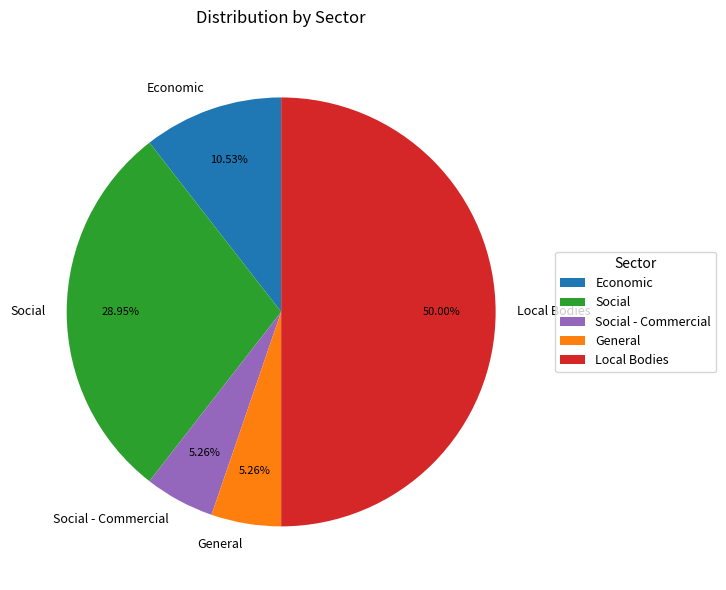

Count the number of slices in the pie.

5